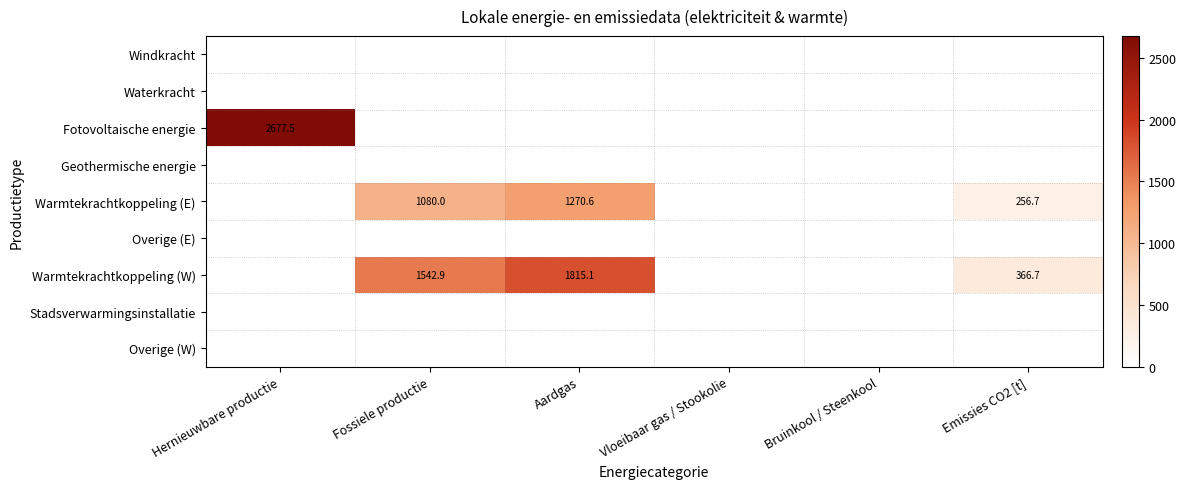

The value of Warmtekrachtkoppeling (W) at Fossiele productie is 2707.1. True or false?

False